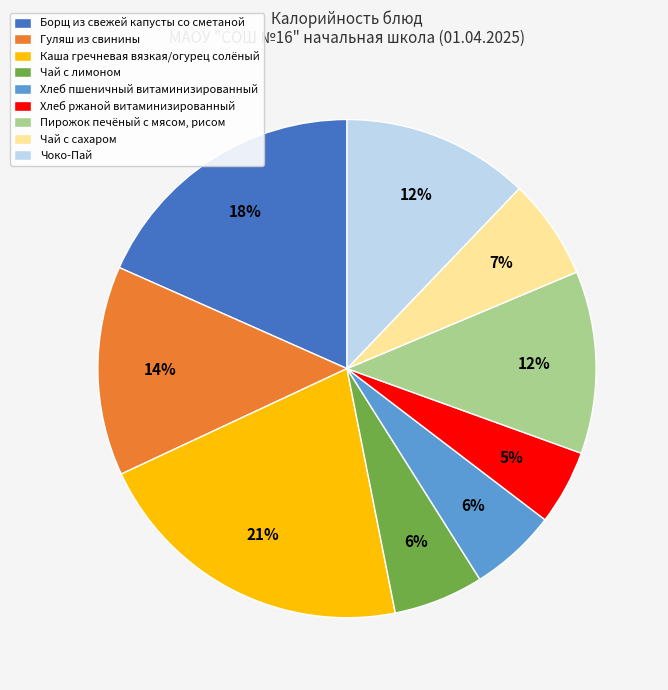

True or false: Каша гречневая вязкая/огурец солёный accounts for 35% of the total.

False